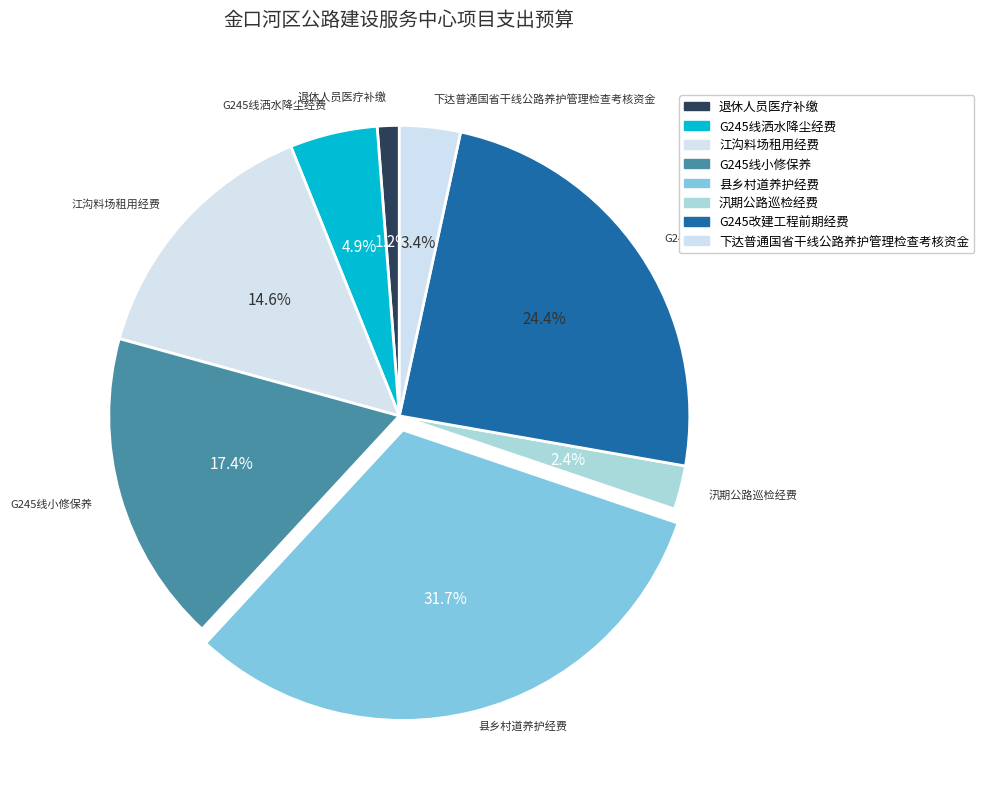

What is the ratio of the value at G245线小修保养 to the value at 下达普通国省干线公路养护管理检查考核资金?

5.1